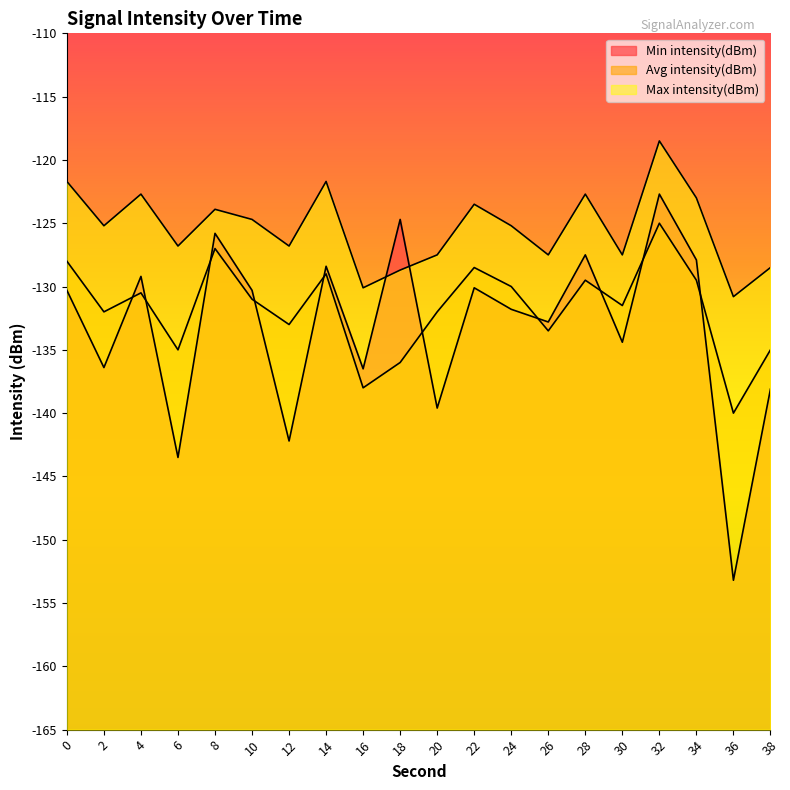

What is the minimum value for Min intensity(dBm)?

-153.2